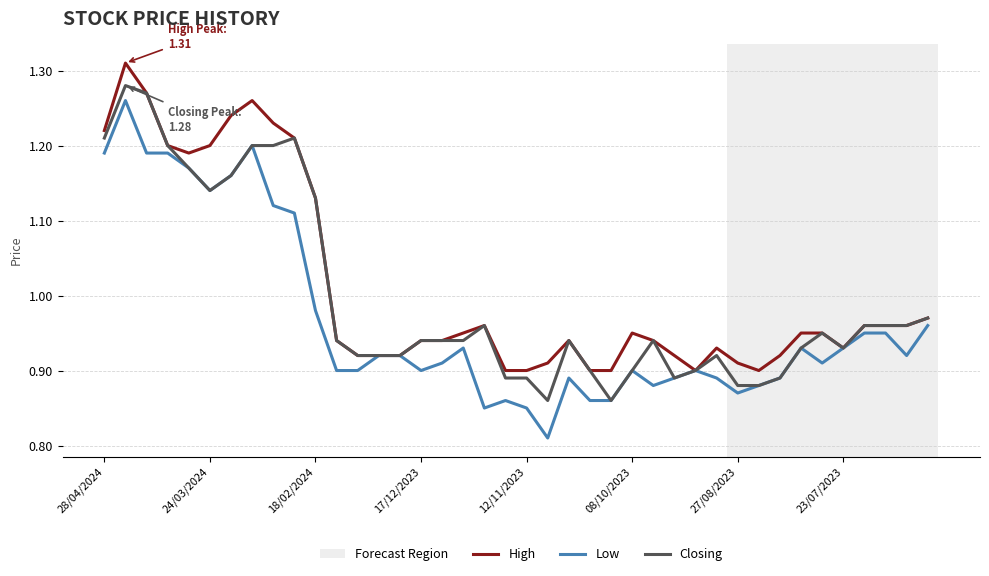

Rank the series by their average value, from highest to lowest.

High, Closing, Low